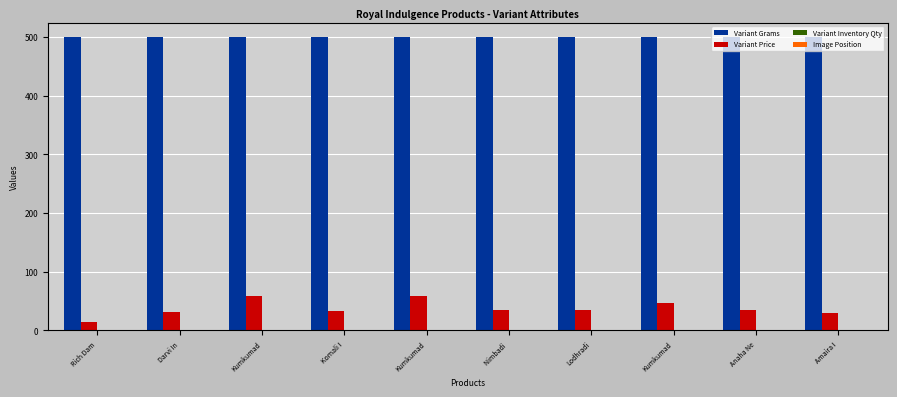

Rank the series at Kumkumad from lowest to highest value.

Variant Inventory Qty, Image Position, Variant Price, Variant Grams